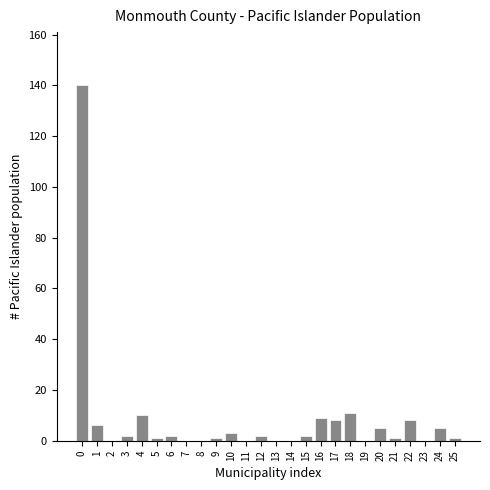

Reading left to right, extract all data points from this chart.

0=140	1=6	2=0	3=2	4=10	5=1	6=2	7=0	8=0	9=1	10=3	11=0	12=2	13=0	14=0	15=2	16=9	17=8	18=11	19=0	20=5	21=1	22=8	23=0	24=5	25=1